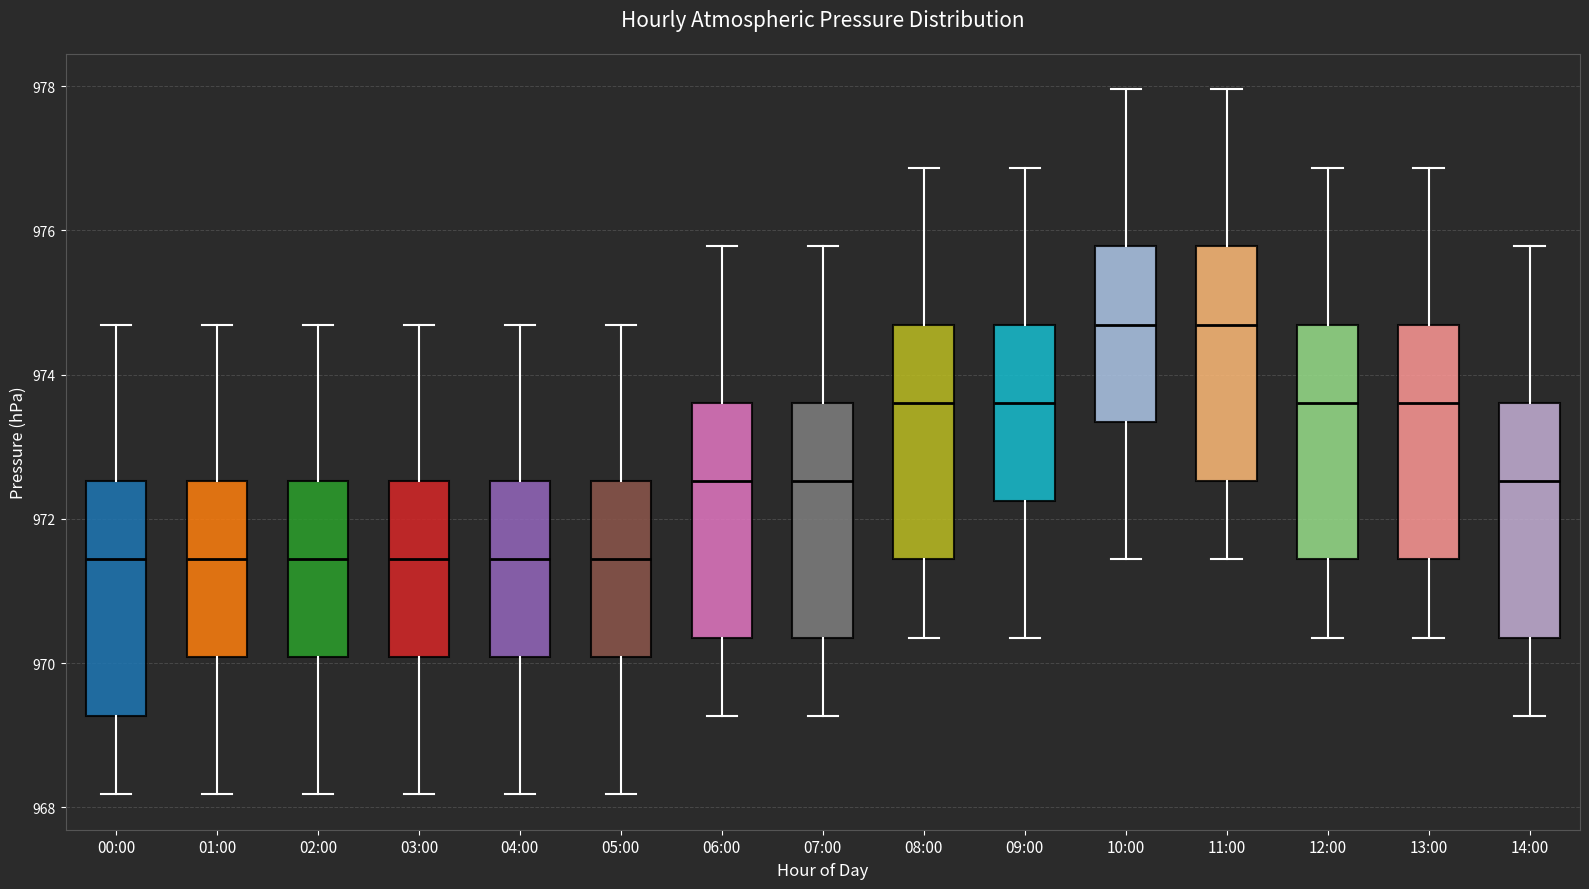

Where is the upper edge of the box for 04:00 on the y-axis? The values are not printed on the chart, so give them approximately, as read against the axis.

972.6